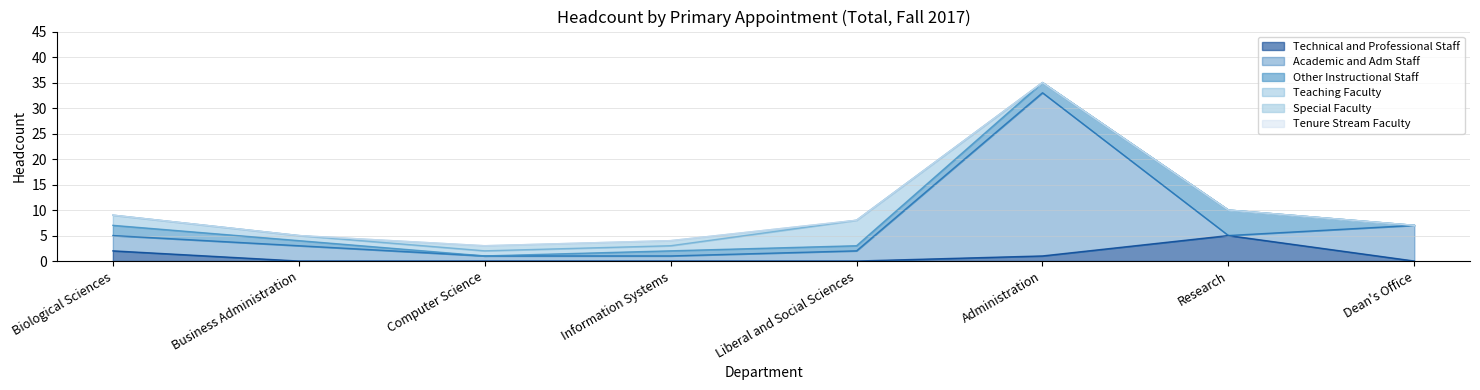

What is the maximum value shown in the chart?

32